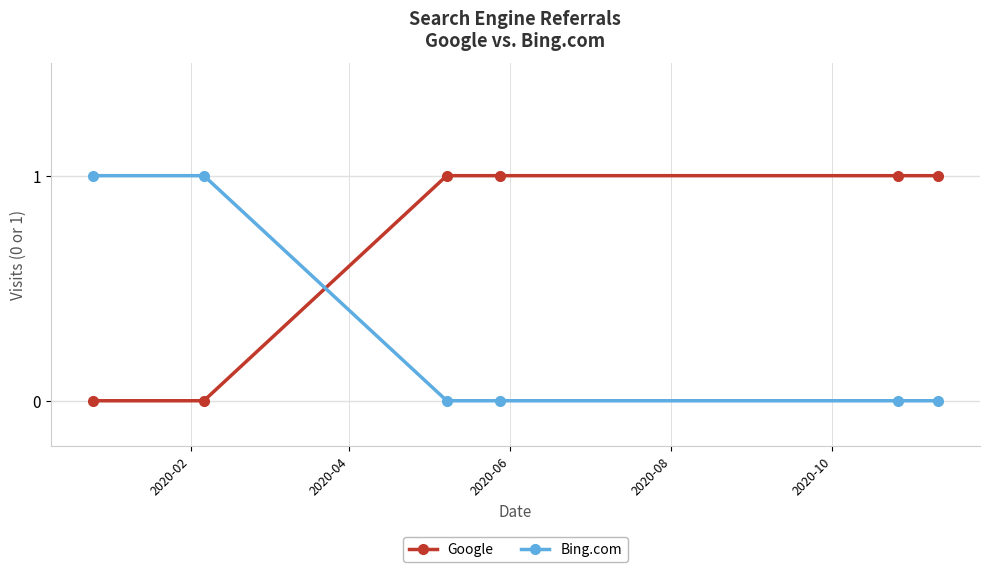

What is the value of the Google point at the 3rd from the left?

1